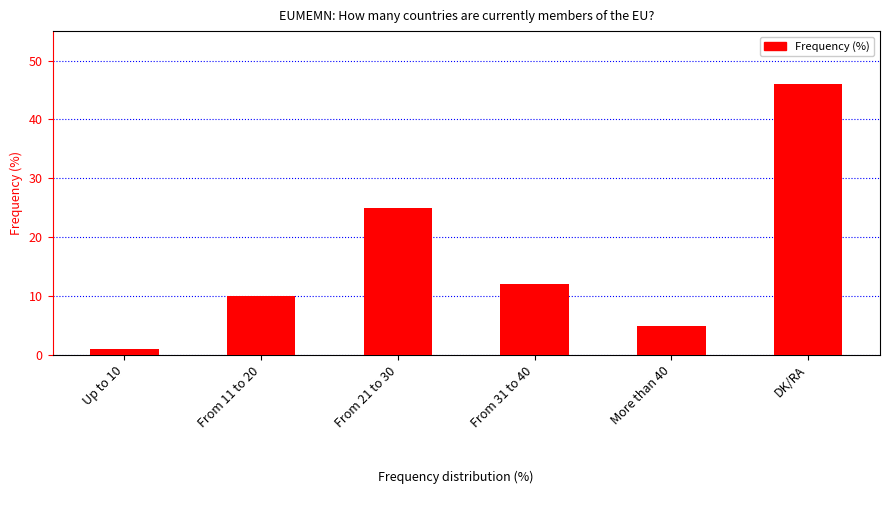

What is the ratio of the value at Up to 10 to the value at From 11 to 20?

0.1